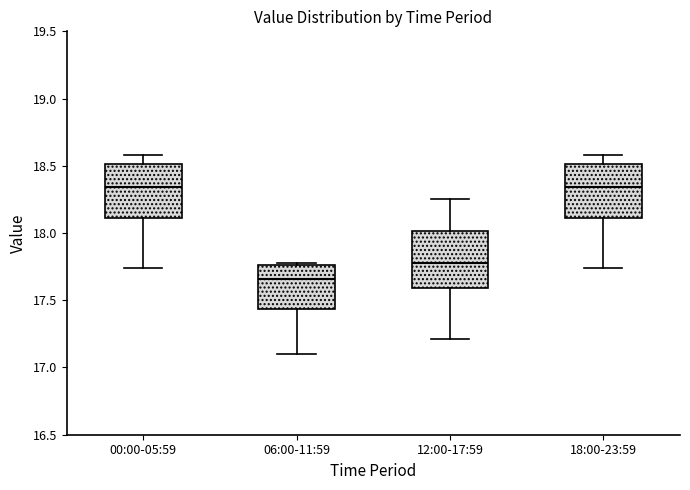

Reading left to right, read every box against the y-axis: the position of its median line, the range the box covers, and the ends of its whiskers. The values are not printed on the chart, so give them approximately, as read against the axis.

00:00-05:59: median 18.35, box 18.10 to 18.50, whiskers 17.75 to 18.60
06:00-11:59: median 17.65, box 17.45 to 17.75, whiskers 17.10 to 17.80
12:00-17:59: median 17.80, box 17.60 to 18.00, whiskers 17.20 to 18.25
18:00-23:59: median 18.35, box 18.10 to 18.50, whiskers 17.75 to 18.60